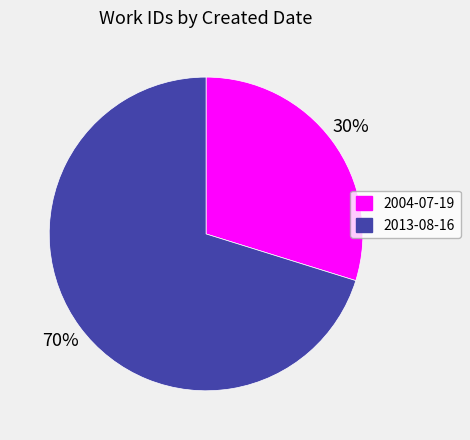

How many slices are in this pie chart?

2